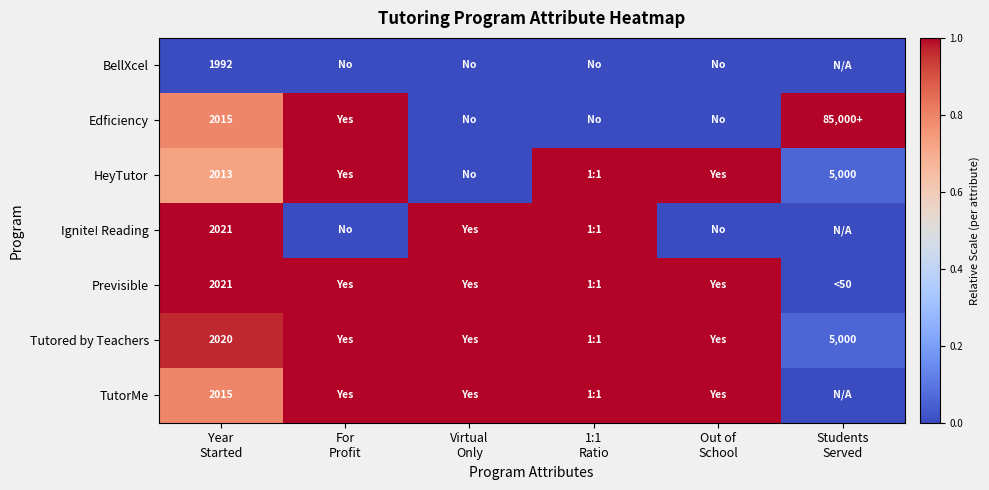

What is the approximate value of Ignite! Reading at Virtual Only?

1.0